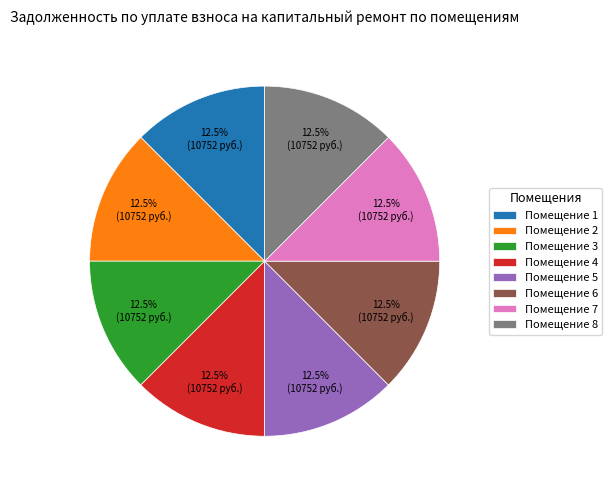

Is there a majority slice in this chart?

No